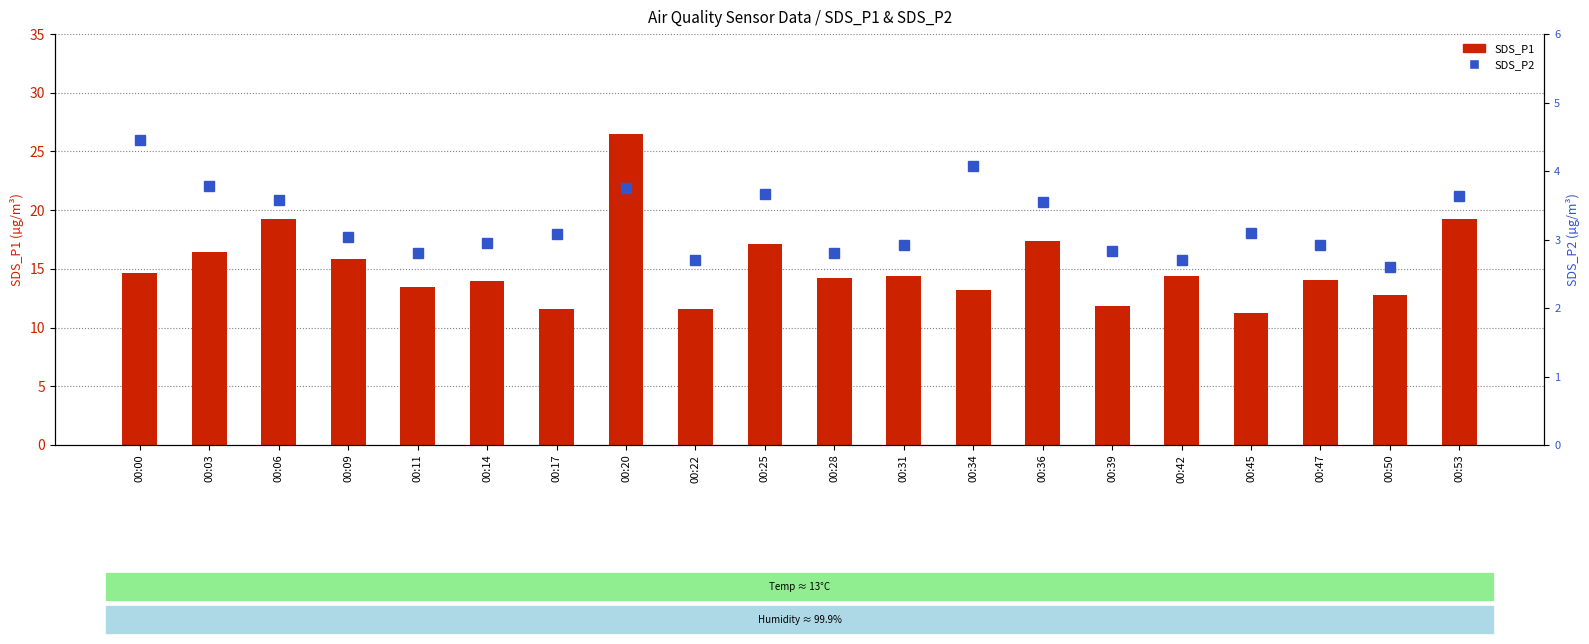

Reading right to left, what are all the values shown in this chart?

SDS_P1: 00:53=19.2	00:50=12.8	00:47=14.1	00:45=11.2	00:42=14.4	00:39=11.9	00:36=17.4	00:34=13.2	00:31=14.4	00:28=14.2	00:25=17.1	00:22=11.6	00:20=26.5	00:17=11.6	00:14=14.0	00:11=13.4	00:09=15.8	00:06=19.2	00:03=16.4	00:00=14.6
SDS_P2: 00:53=3.6	00:50=2.6	00:47=2.9	00:45=3.1	00:42=2.7	00:39=2.8	00:36=3.5	00:34=4.1	00:31=2.9	00:28=2.8	00:25=3.7	00:22=2.7	00:20=3.8	00:17=3.1	00:14=3.0	00:11=2.8	00:09=3.0	00:06=3.6	00:03=3.8	00:00=4.5